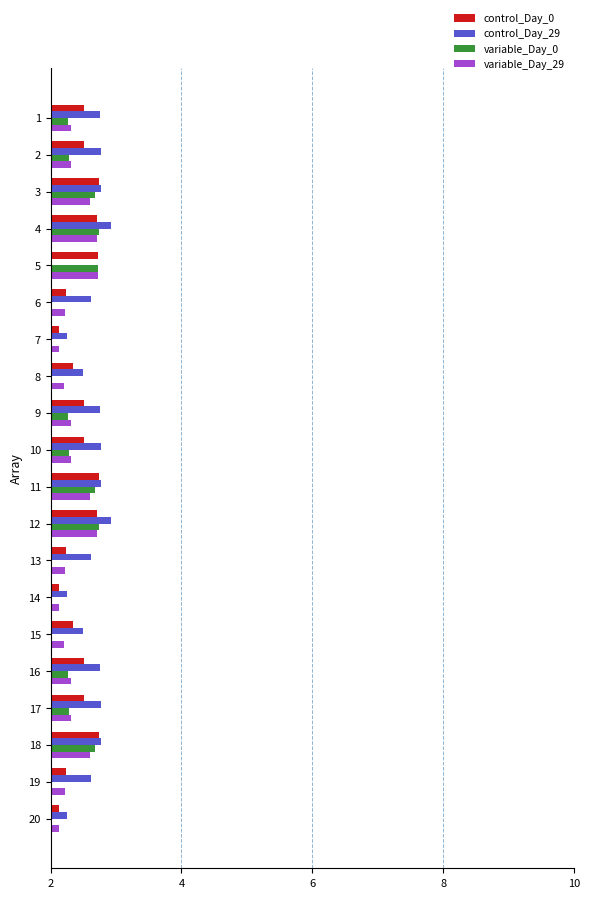

What is the difference between the highest and lowest values at 8?

0.2